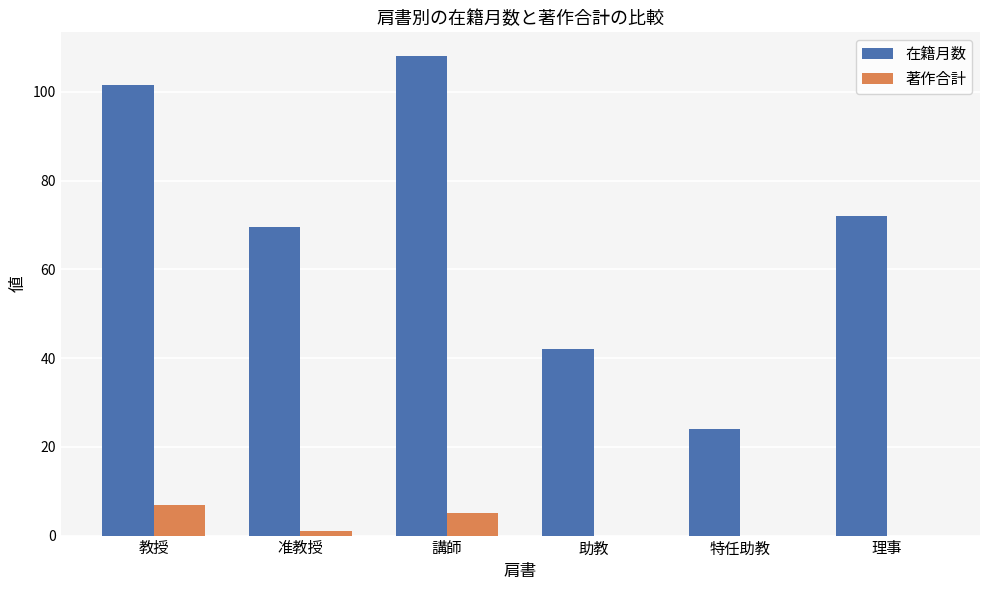

What is the sum of all 在籍月数 values?

417.1